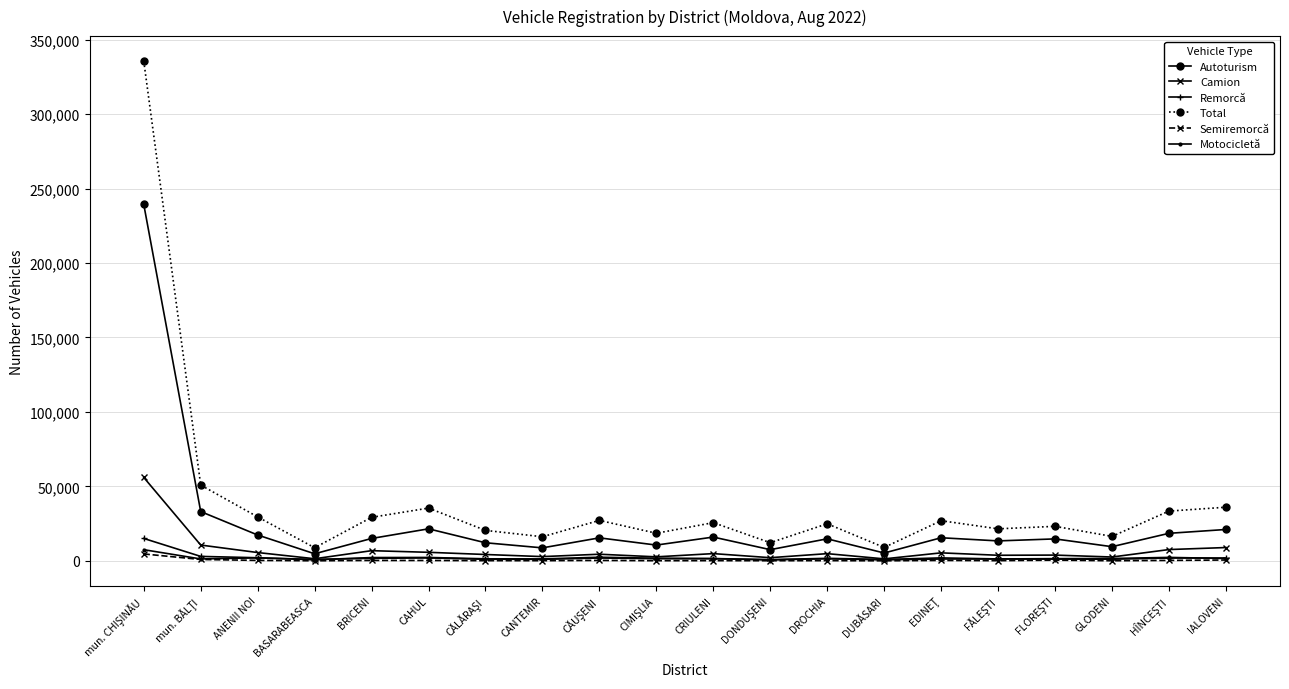

What is the greatest value displayed?

335617